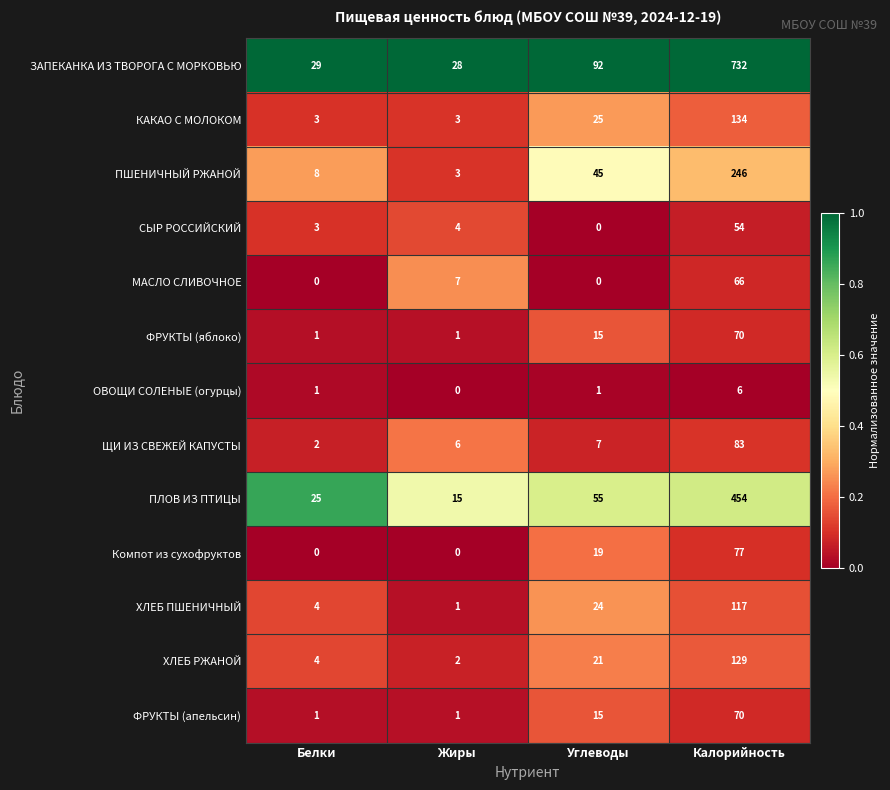

List the labels in order of ХЛЕБ ПШЕНИЧНЫЙ value, largest first.

Калорийность, Углеводы, Белки, Жиры